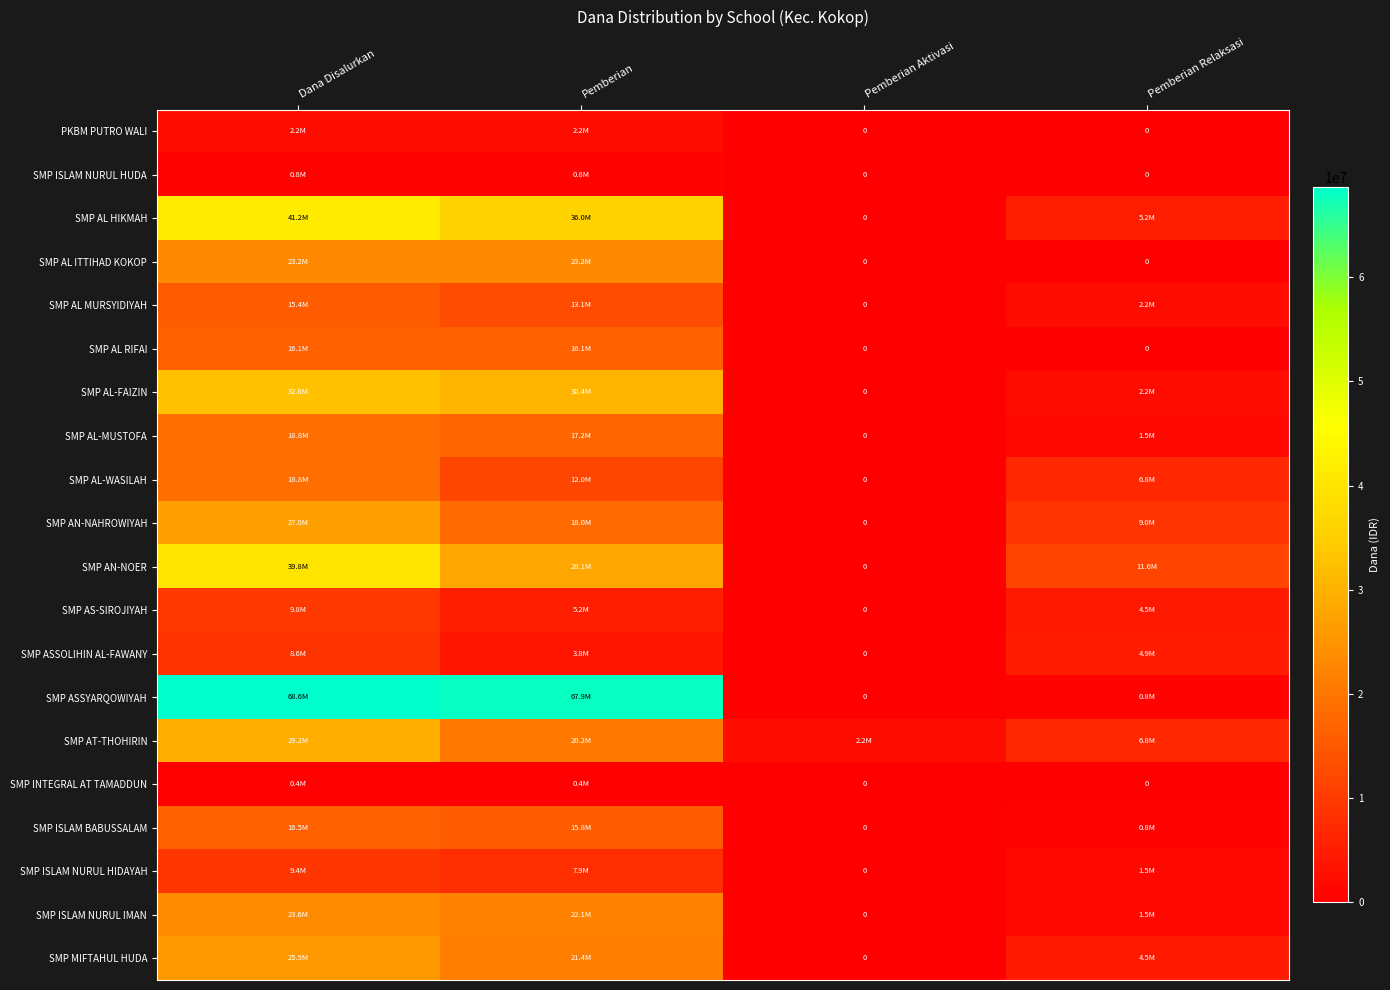

What is the average value of the SMP ASSYARQOWIYAH series?

34312500